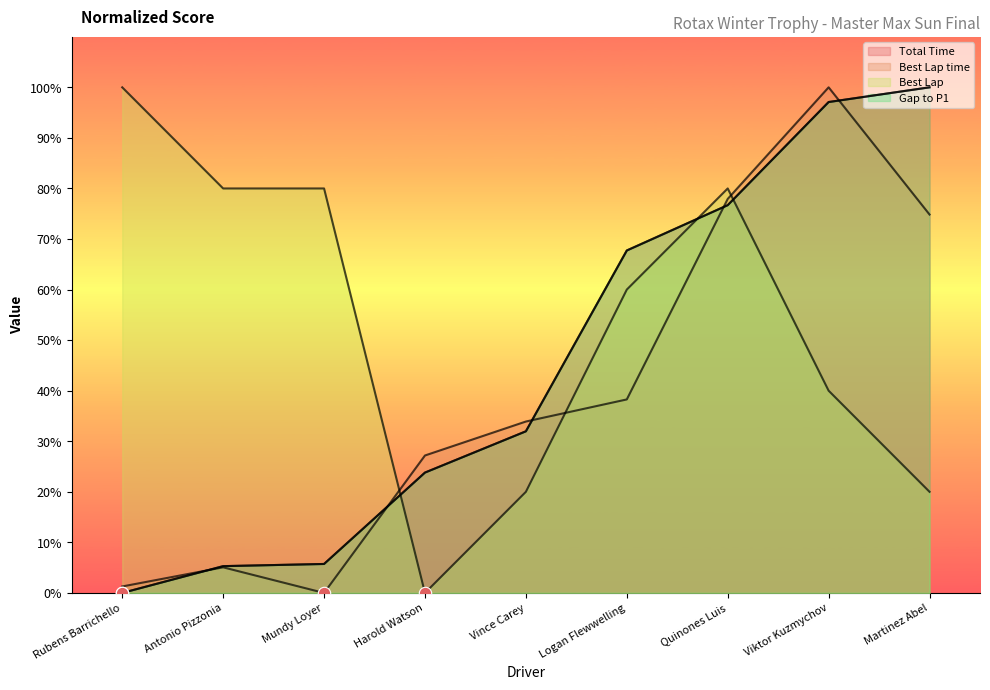

What is the total value across all series at Quinones Luis?

311.3